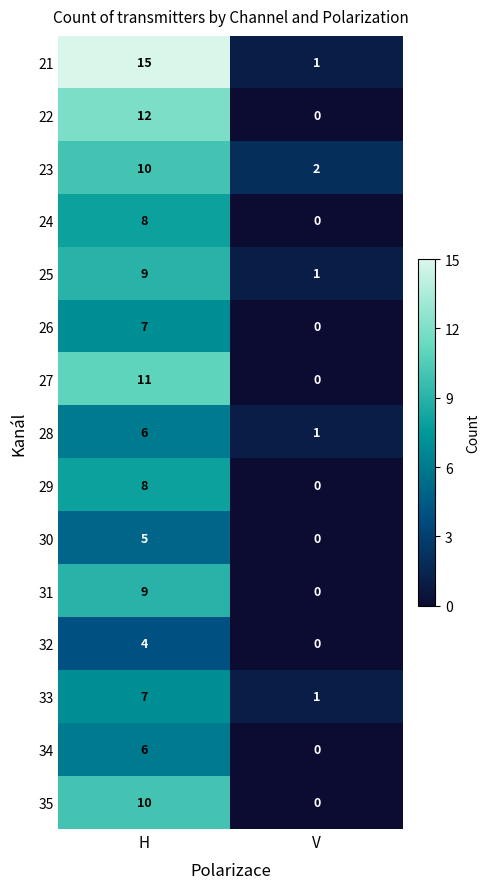

The 22 series shows 20 at H. True or false?

False